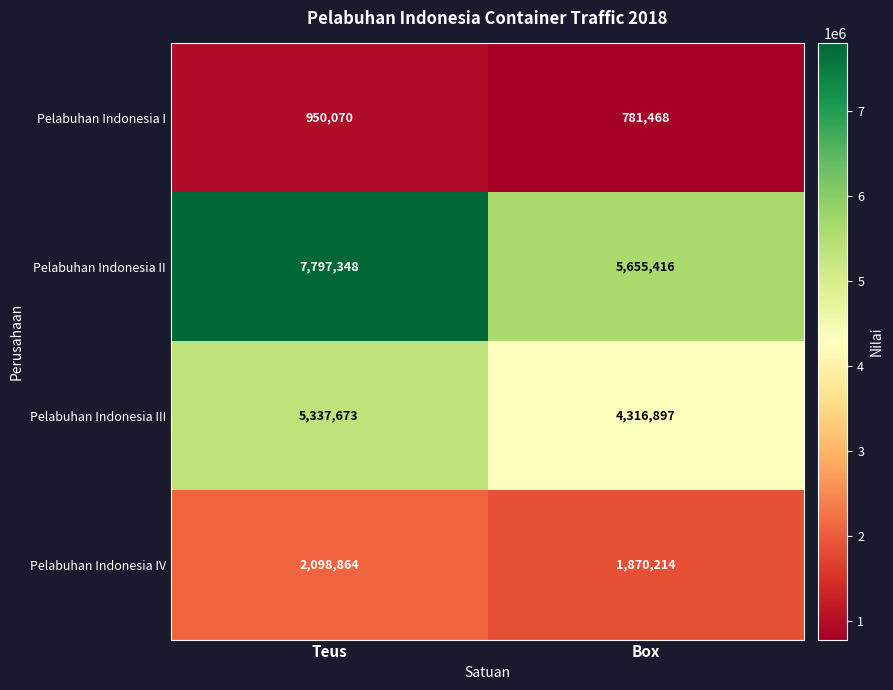

What is the difference between the Pelabuhan Indonesia I values at Teus and Box?

168602